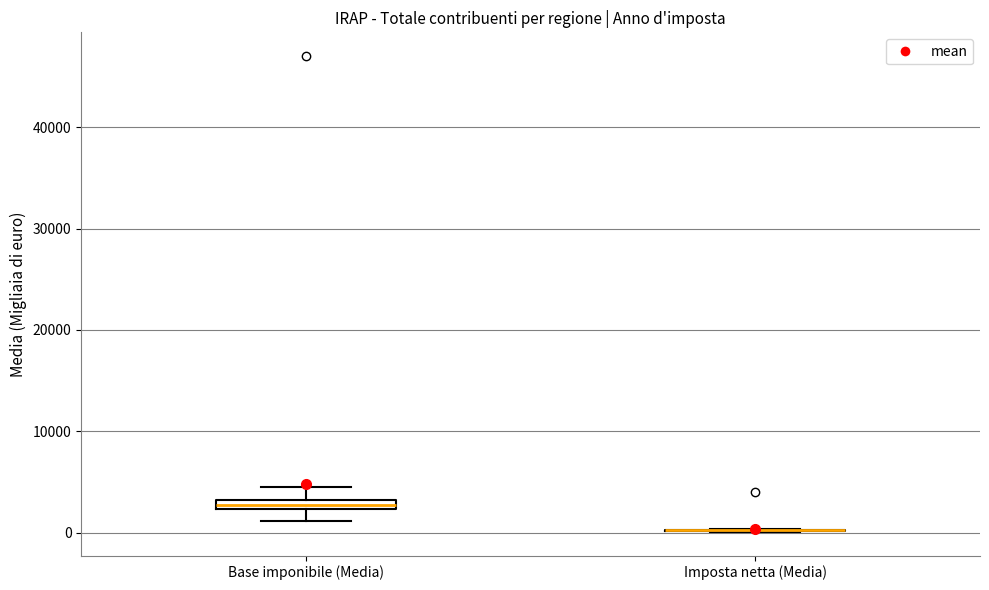

Where does the upper whisker of the box for Base imponibile (Media) end on the y-axis? The values are not printed on the chart, so give them approximately, as read against the axis.

4000